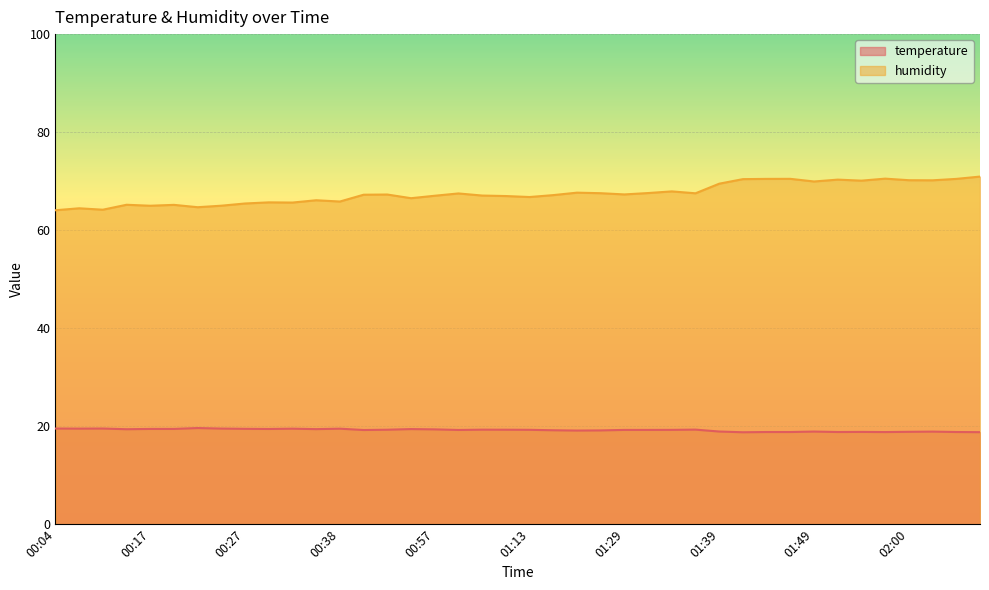

What is the approximate value of temperature at 01:29?

19.2